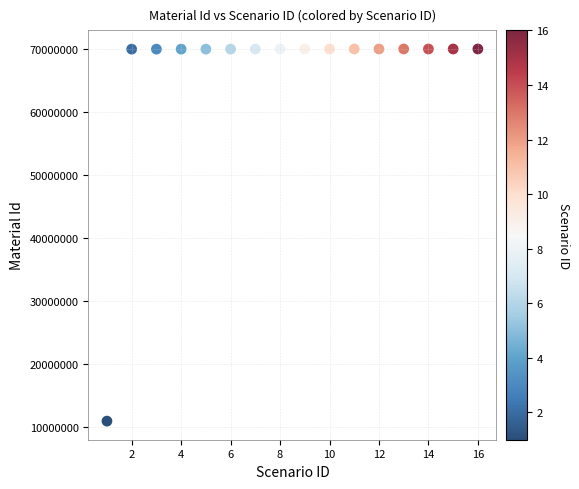

What is the range of X values (max minus min)?

15